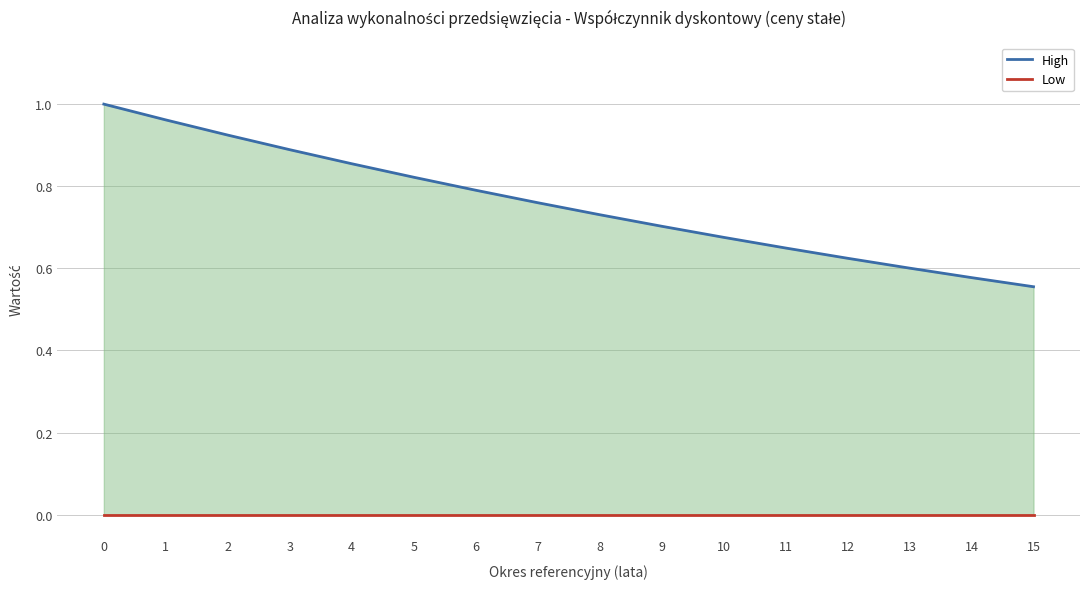

Which series has the largest total across all categories?

High